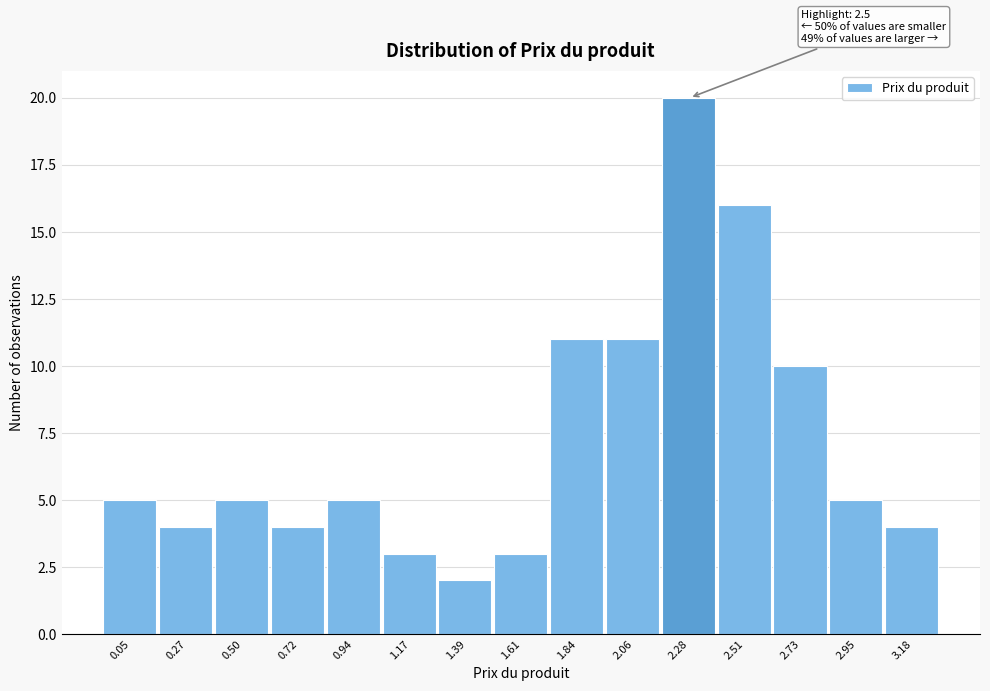

Reading left to right, extract all data points from this chart.

5	4	5	4	5	3	2	3	11	11	20	16	10	5	4